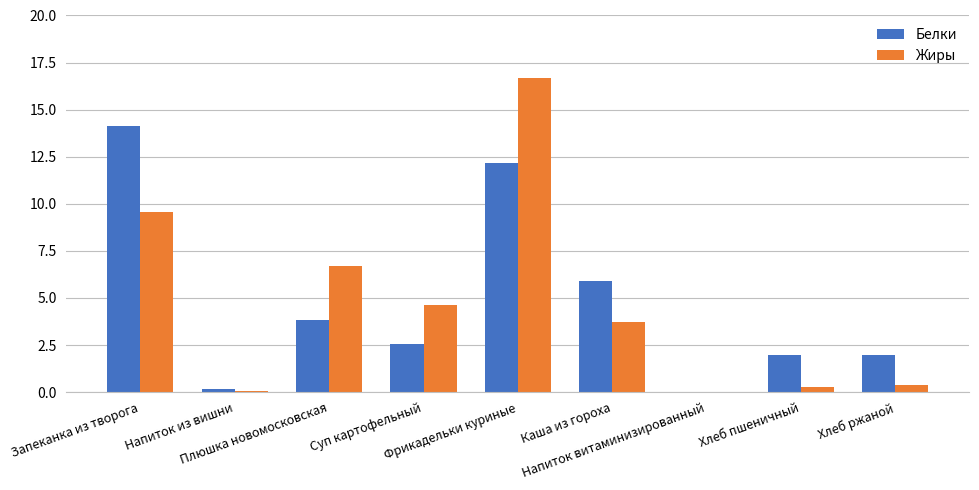

What is the sum of all Жиры values?

42.0